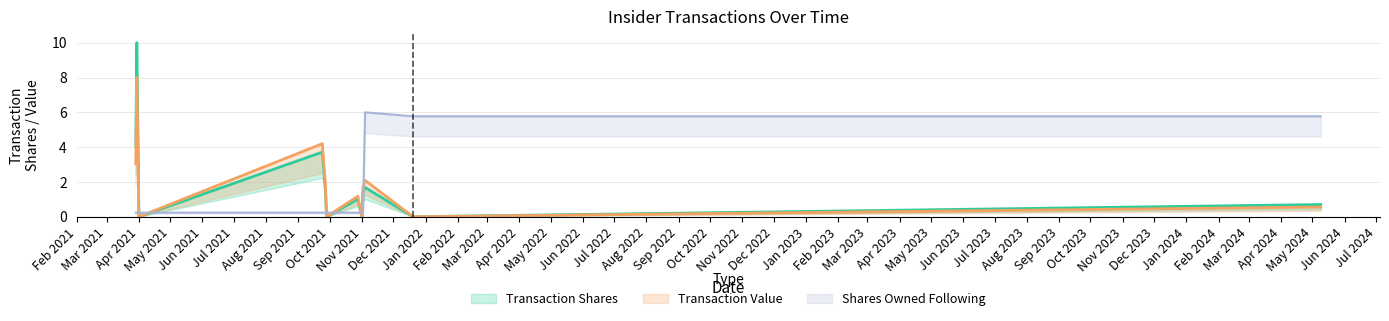

Which series has the largest total across all categories?

transactionShares